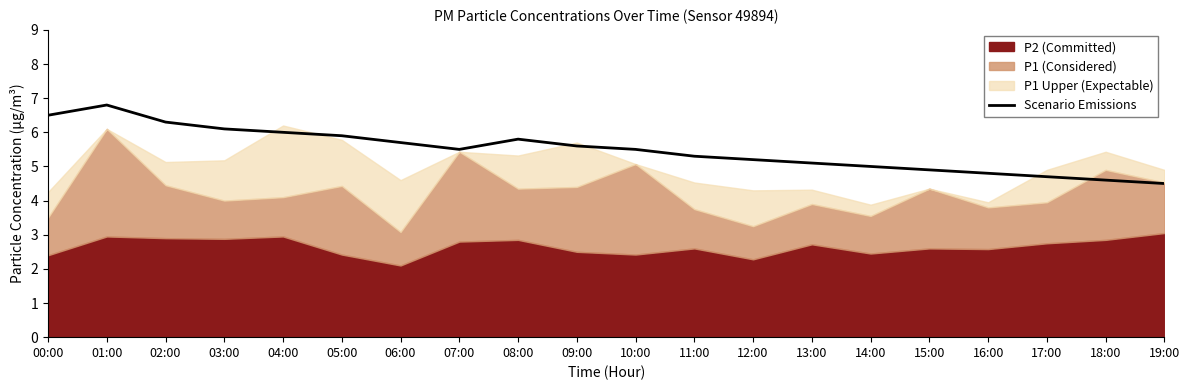

What is the change in value from 11:00 to 16:00?

-0.5